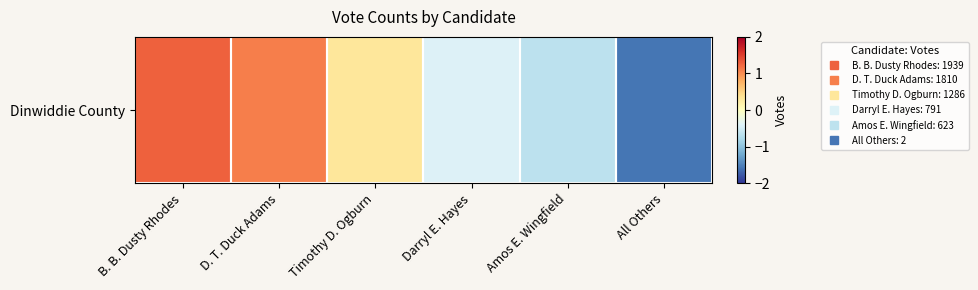

The chart shows a value of -0.4 at Darryl E. Hayes. True or false?

True